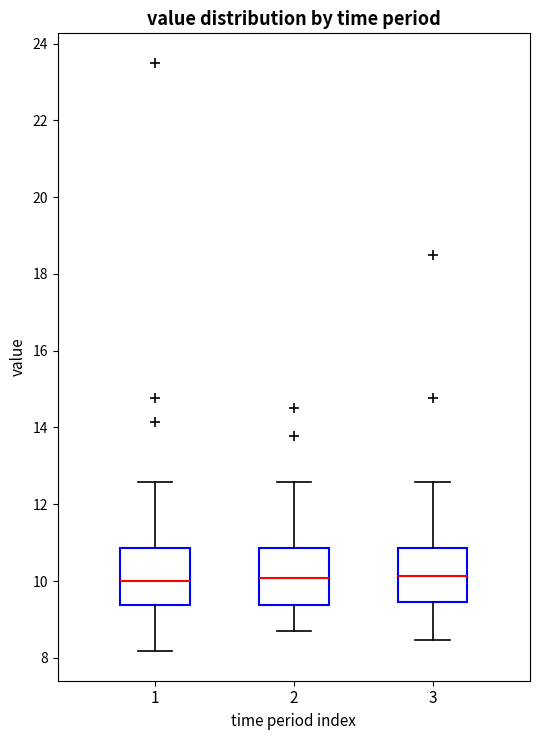

Where is the upper edge of the box at x = 2 on the y-axis? The values are not printed on the chart, so give them approximately, as read against the axis.

10.8